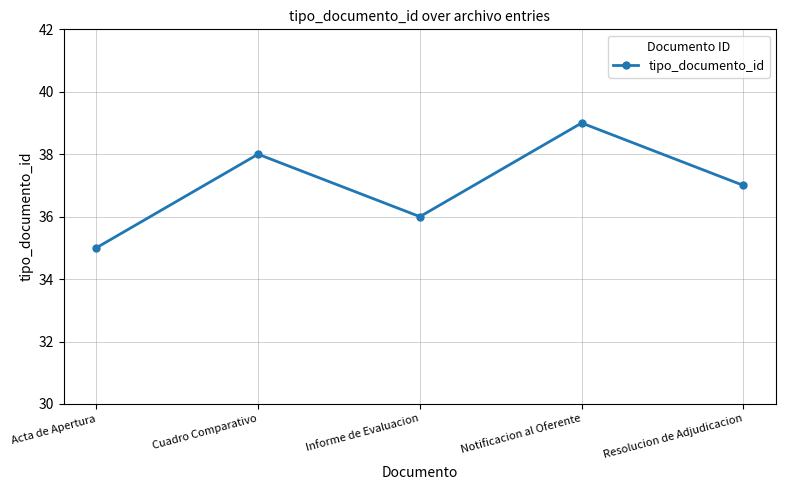

Is it true that the value at Informe de Evaluacion is 60?

False